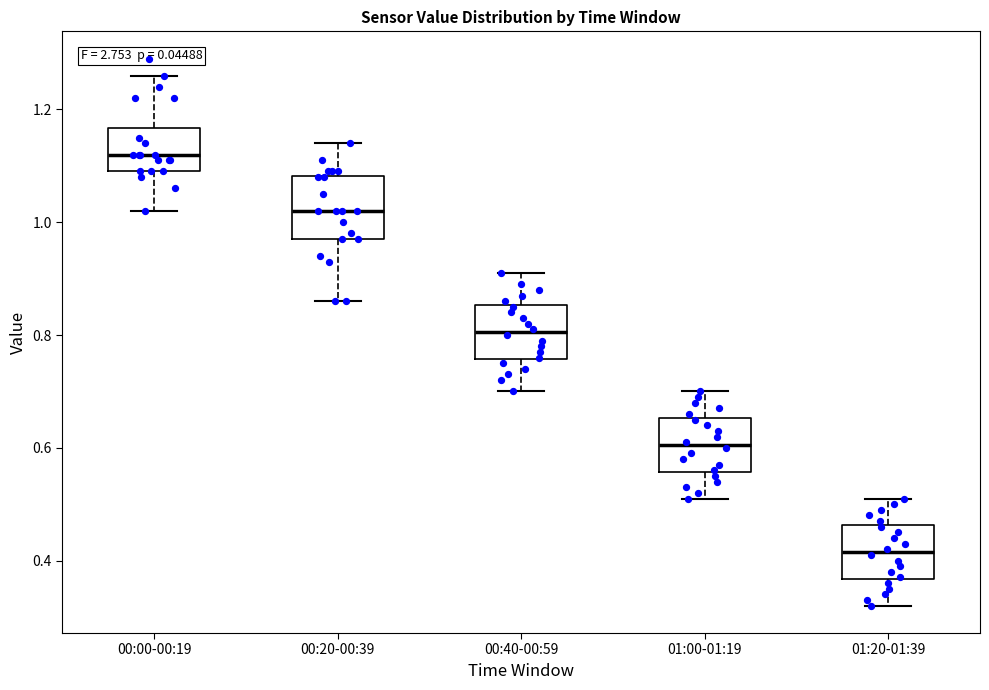

Reading left to right, transcribe this box plot: for each box, give where its median line is, the range the box spans, and where its two whiskers end, as read against the y-axis. The values are not printed on the chart, so give them approximately, as read against the axis.

00:00-00:19: median 1.12, box 1.10 to 1.16, whiskers 1.02 to 1.26
00:20-00:39: median 1.02, box 0.98 to 1.08, whiskers 0.86 to 1.14
00:40-00:59: median 0.80, box 0.76 to 0.86, whiskers 0.70 to 0.92
01:00-01:19: median 0.60, box 0.56 to 0.66, whiskers 0.52 to 0.70
01:20-01:39: median 0.42, box 0.36 to 0.46, whiskers 0.32 to 0.52